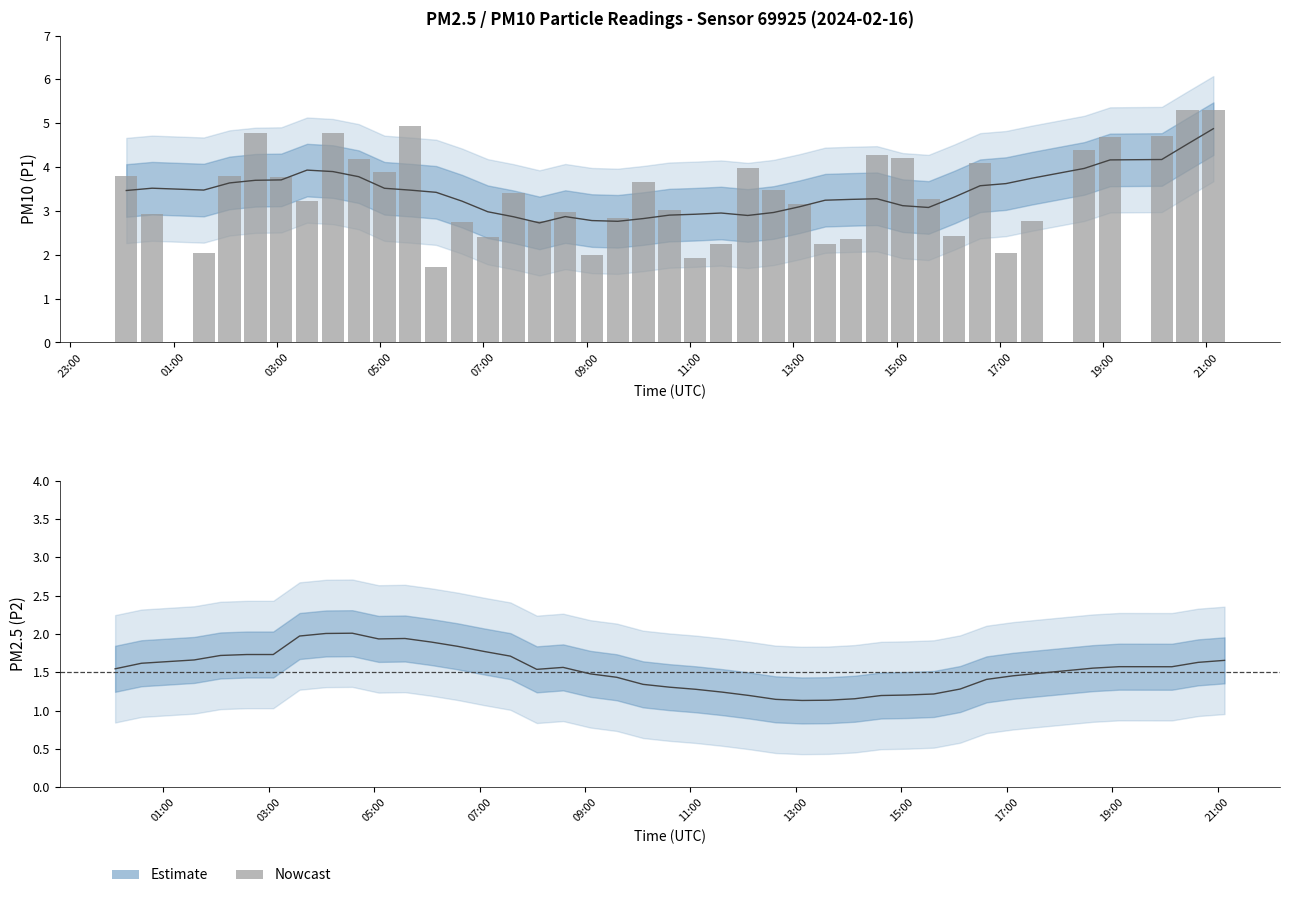

The value at 17:00 is 0.8. True or false?

False